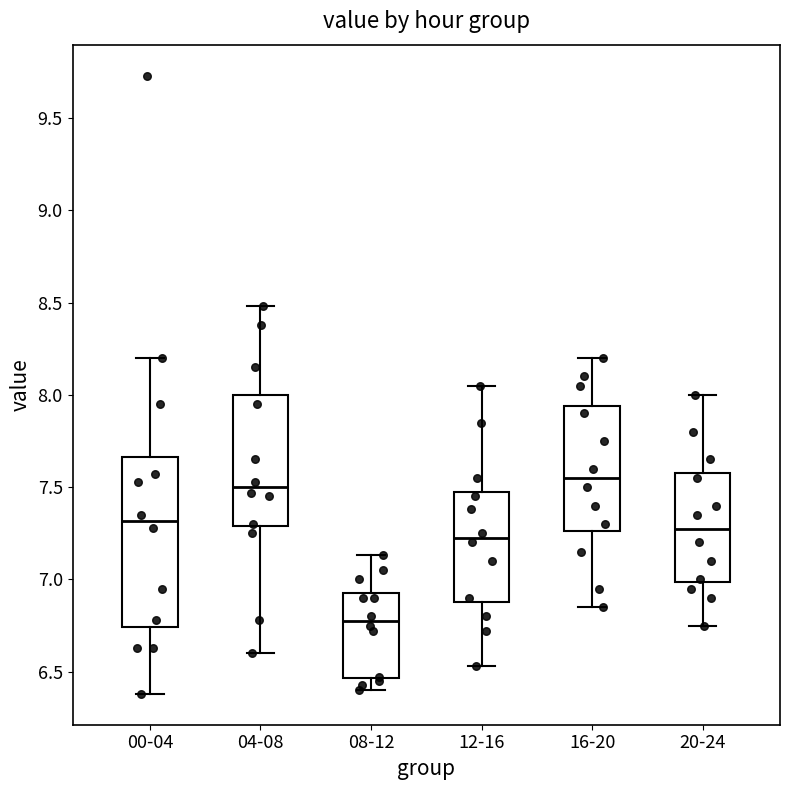

Reading left to right, transcribe this box plot: for each box, give where its median line is, the range the box spans, and where its two whiskers end, as read against the y-axis. The values are not printed on the chart, so give them approximately, as read against the axis.

00-04: median 7.30, box 6.75 to 7.65, whiskers 6.40 to 8.20
04-08: median 7.50, box 7.30 to 8.00, whiskers 6.60 to 8.50
08-12: median 6.80, box 6.45 to 6.95, whiskers 6.40 to 7.15
12-16: median 7.25, box 6.90 to 7.50, whiskers 6.55 to 8.05
16-20: median 7.55, box 7.25 to 7.95, whiskers 6.85 to 8.20
20-24: median 7.30, box 7.00 to 7.60, whiskers 6.75 to 8.00